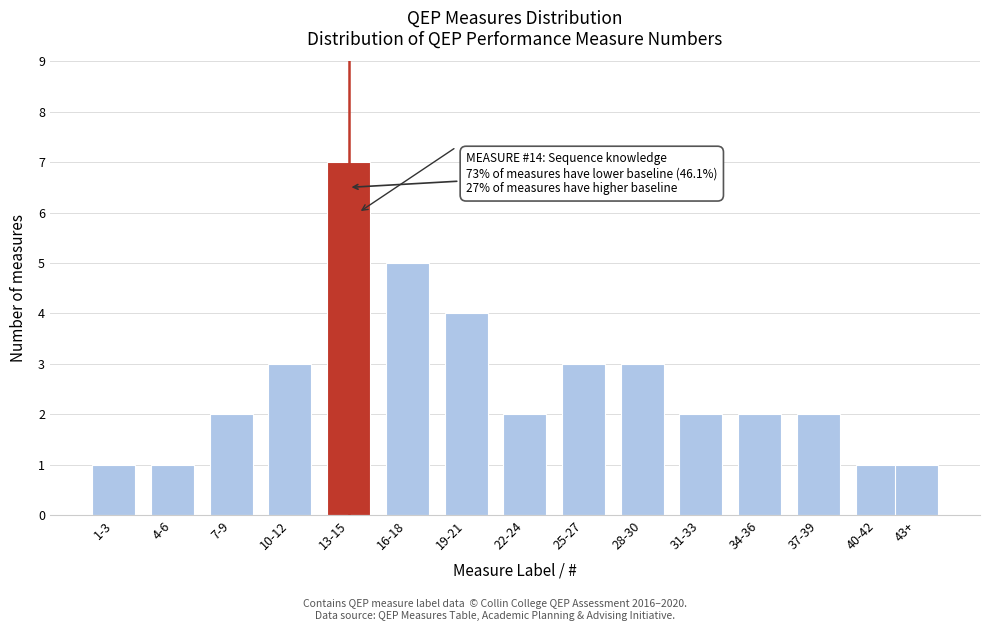

Reading left to right, what are all the values shown in this chart?

1-3=1	4-6=1	7-9=2	10-12=3	13-15=7	16-18=5	19-21=4	22-24=2	25-27=3	28-30=3	31-33=2	34-36=2	37-39=2	40-42=1	43+=1